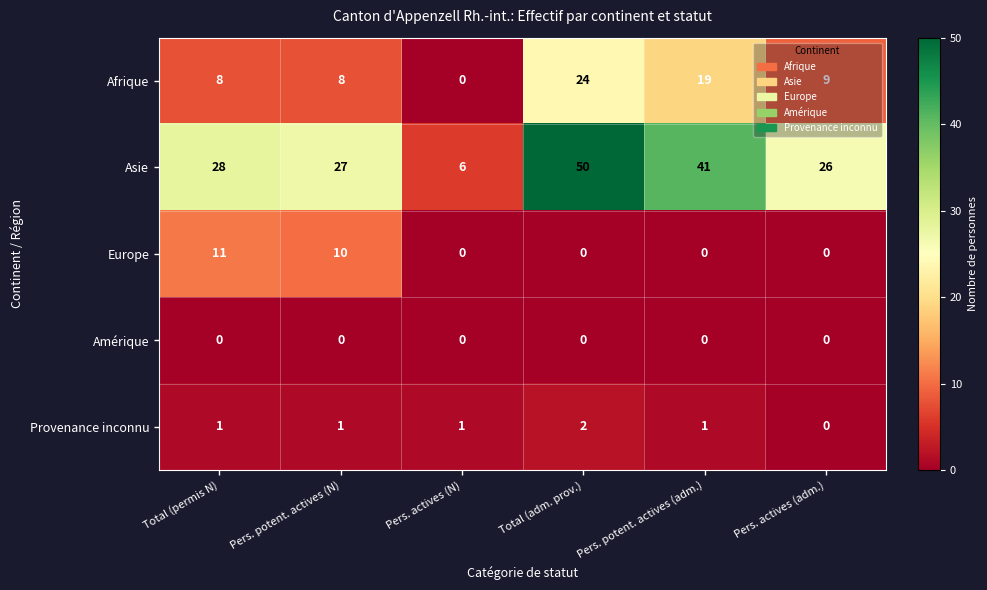

At which category is the sum across all series the highest?

Total (adm. prov.)